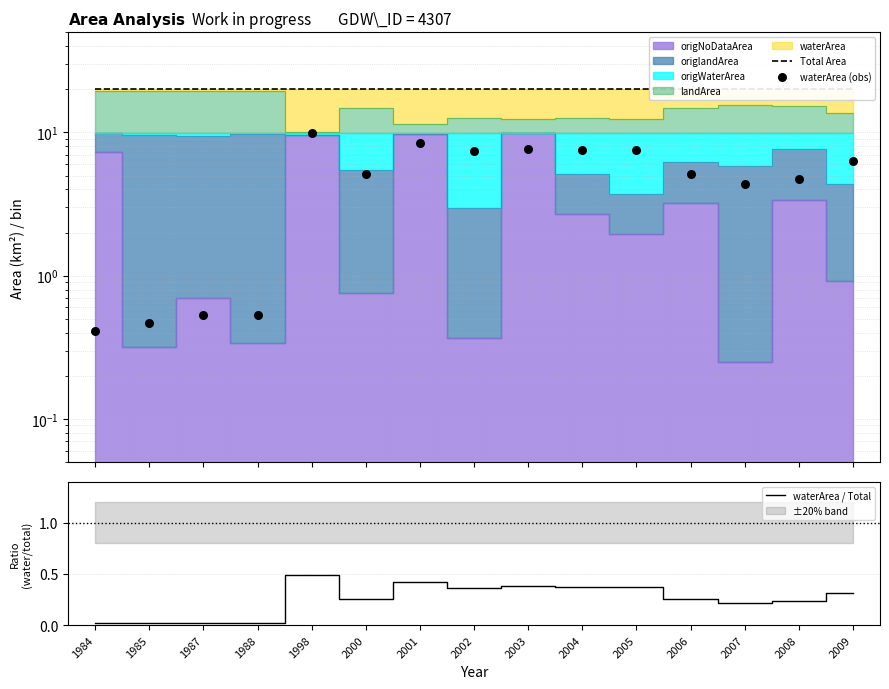

Which series contains the lowest Y value?

waterArea / Total